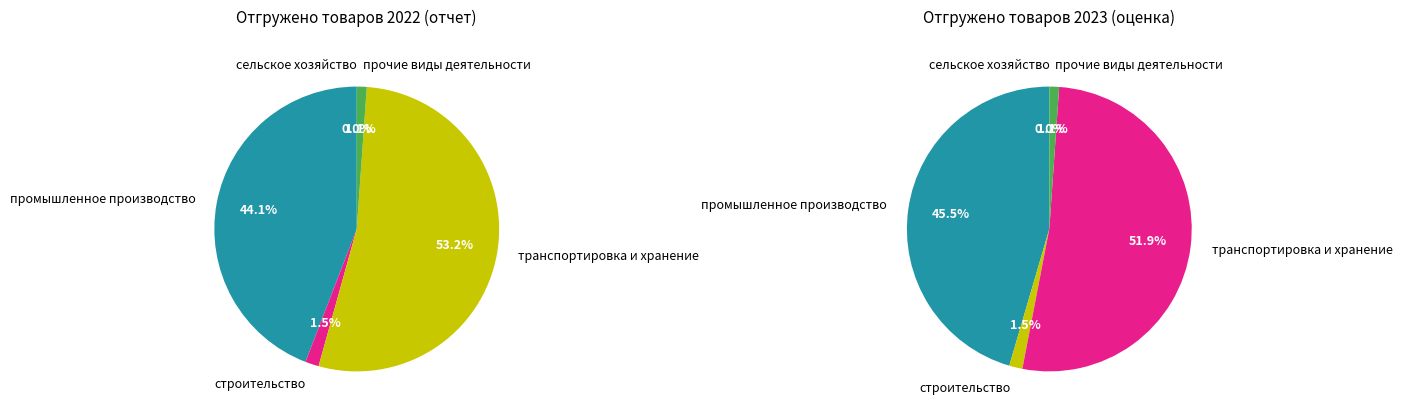

To the nearest percent, what is the average slice percentage?

20%